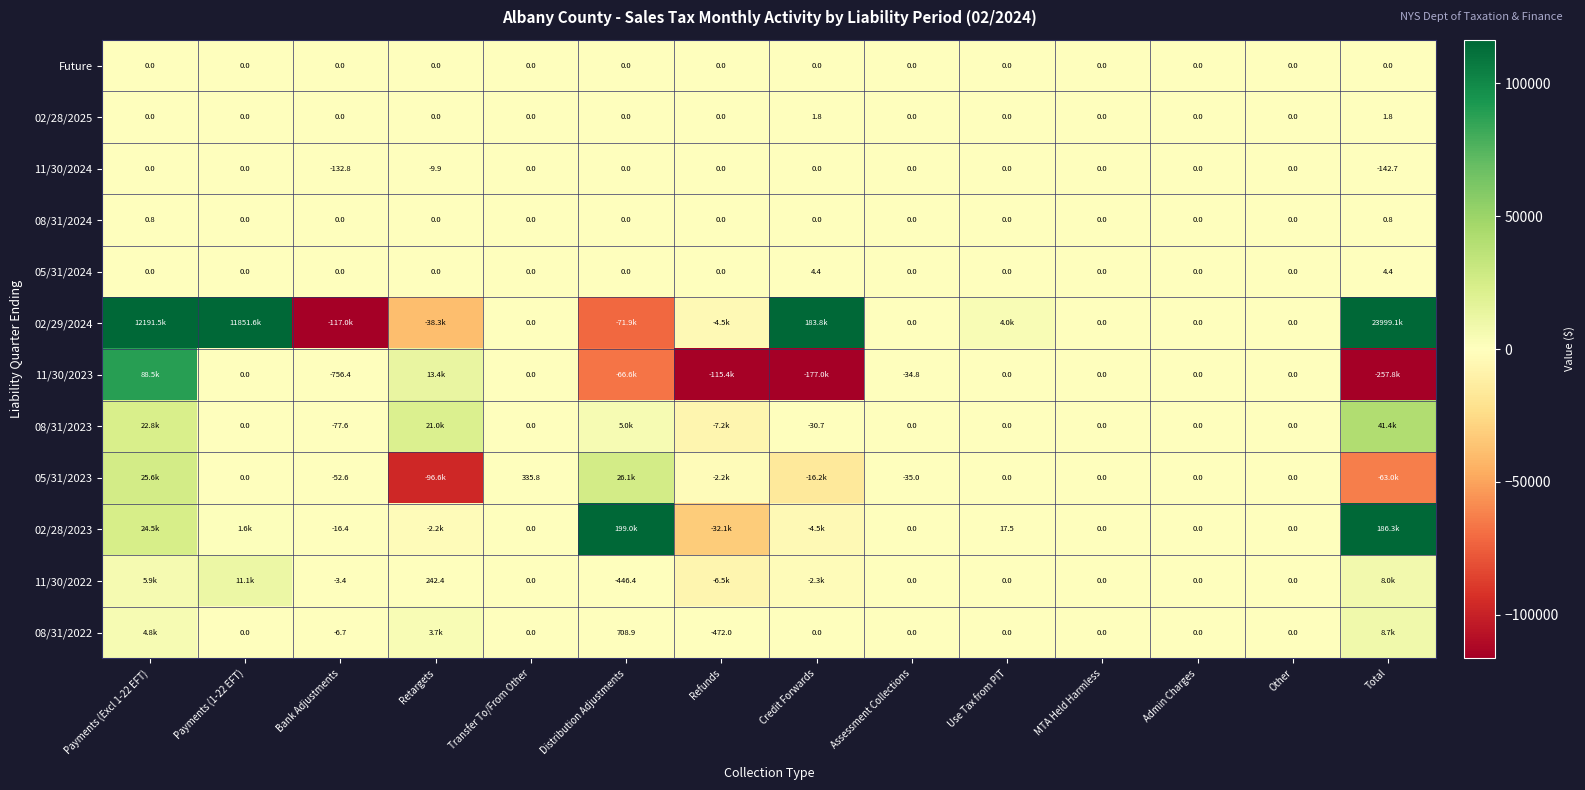

At which label is 11/30/2024 closest to -71?

Retargets